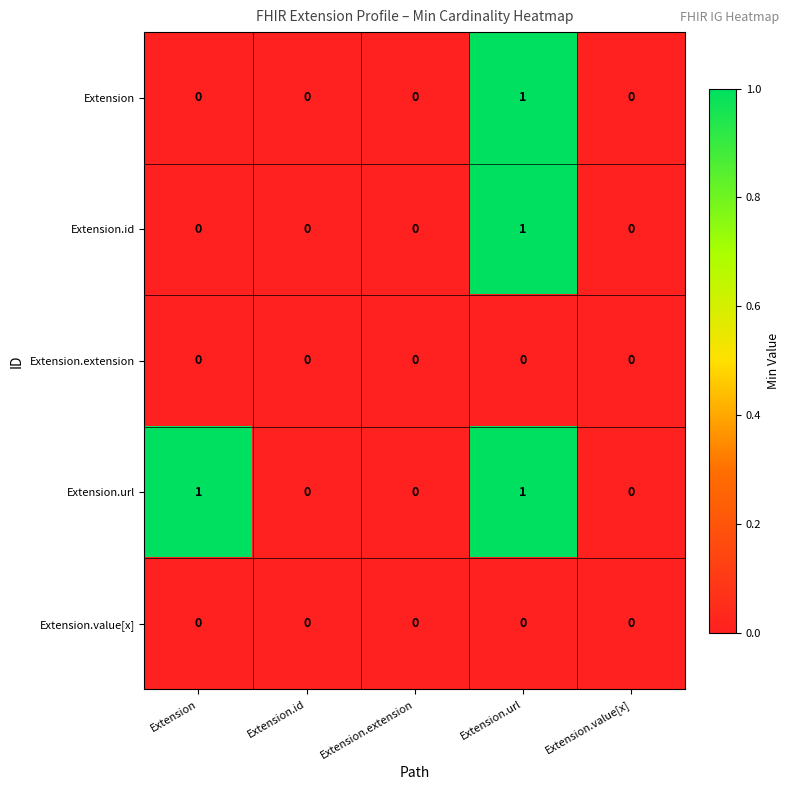

At which category is the sum across all series the highest?

Extension.url